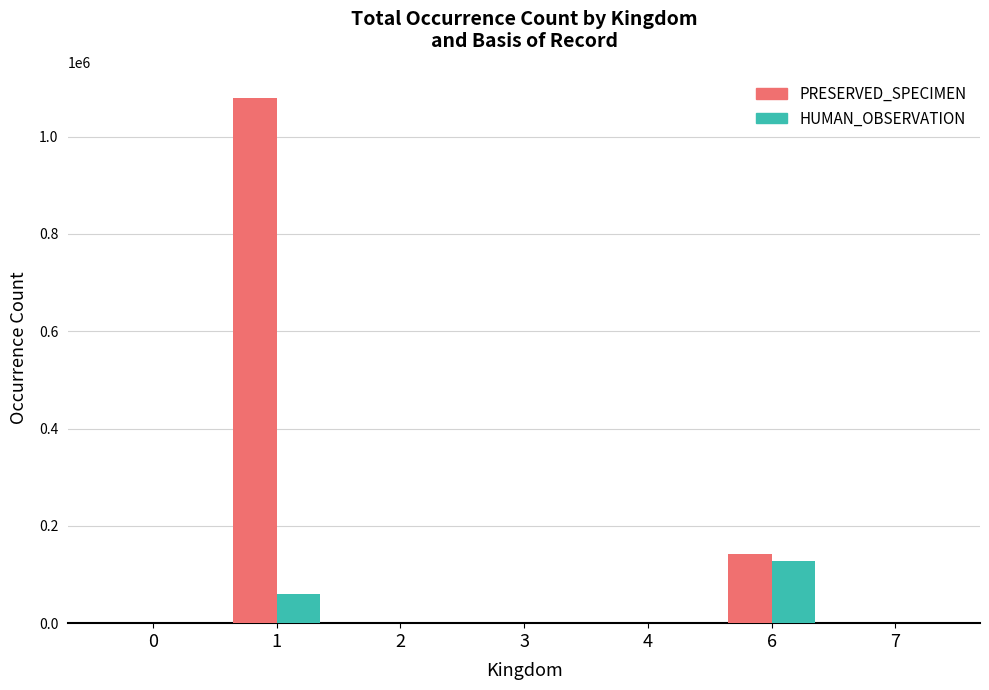

What is the sum of all HUMAN_OBSERVATION values?

188626